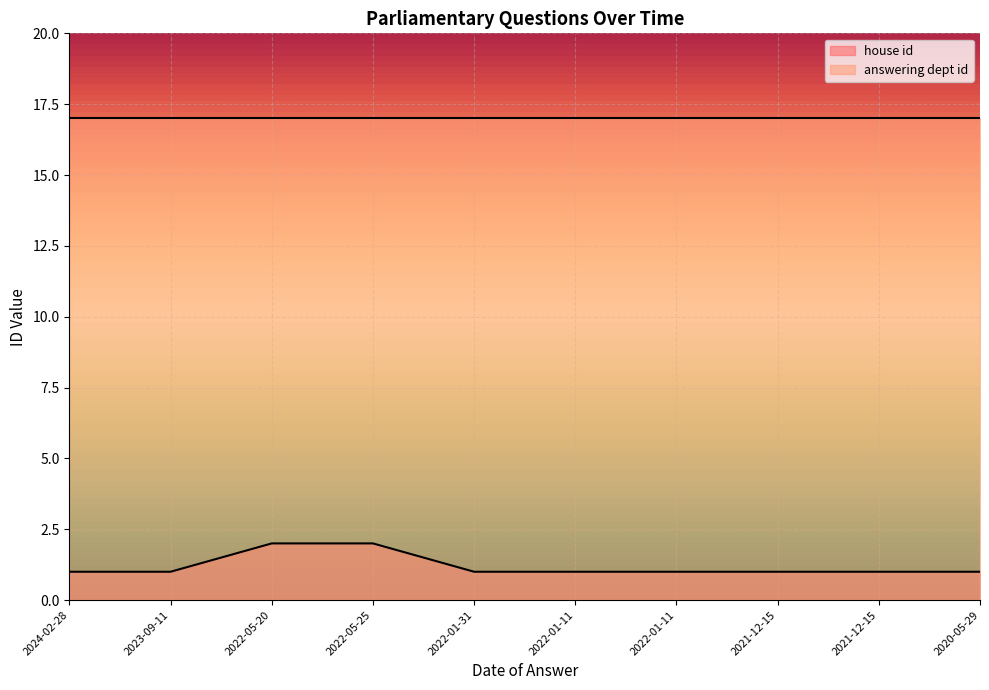

What is the label of the 9th point from the right?

2023-09-11